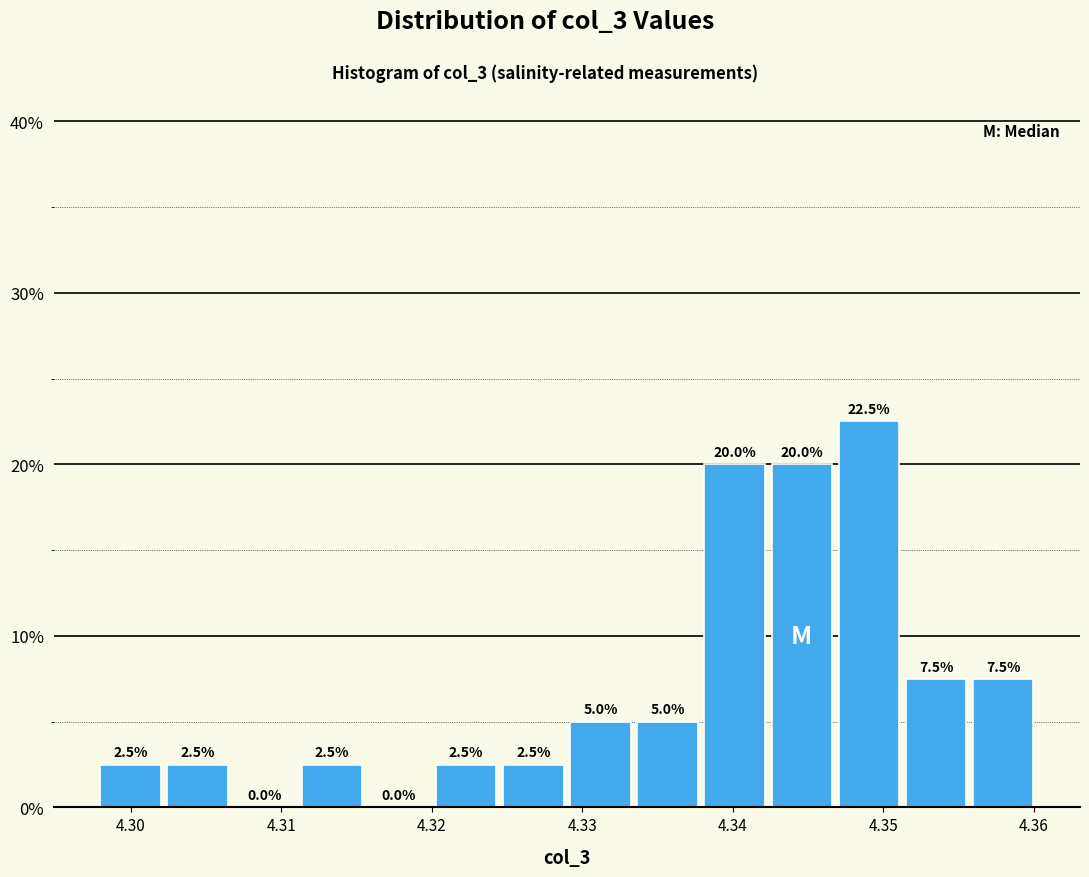

Which range on the x-axis has the tallest bar?

4.347 to 4.351